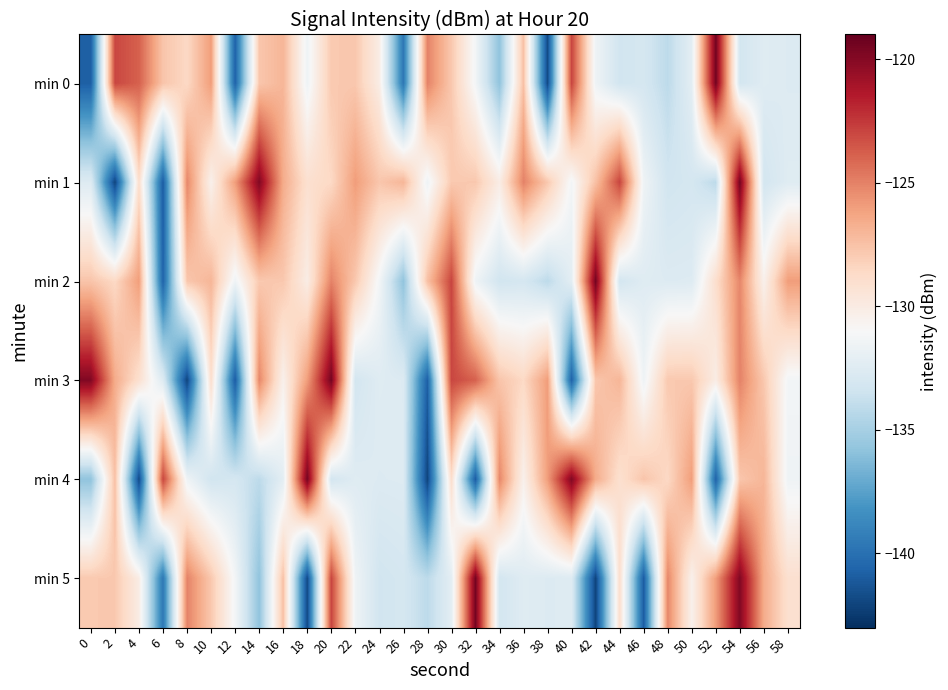

How many data points does each series have?

30